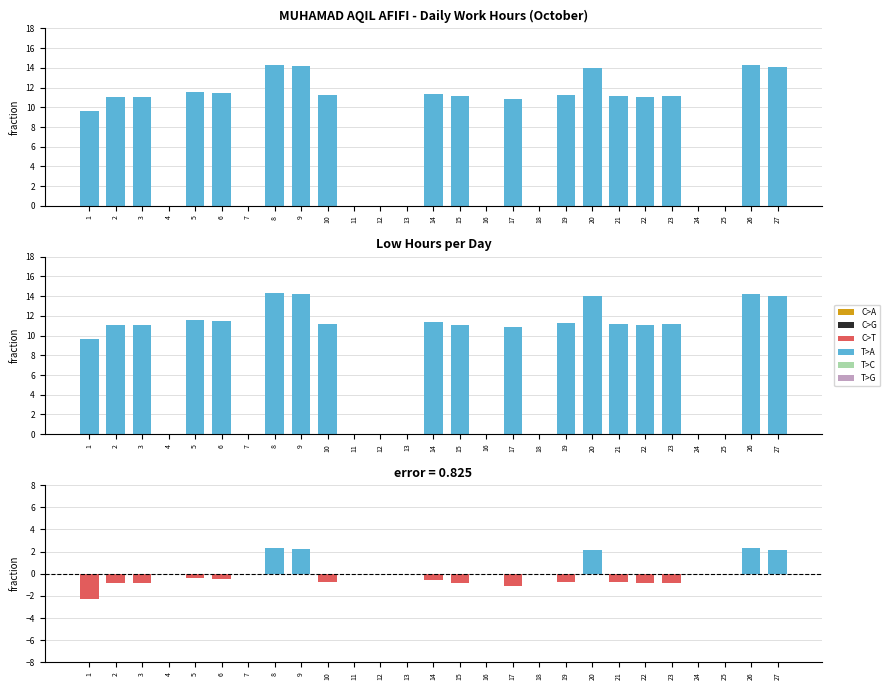

Is it true that Low equals 16.5 at 19?

False